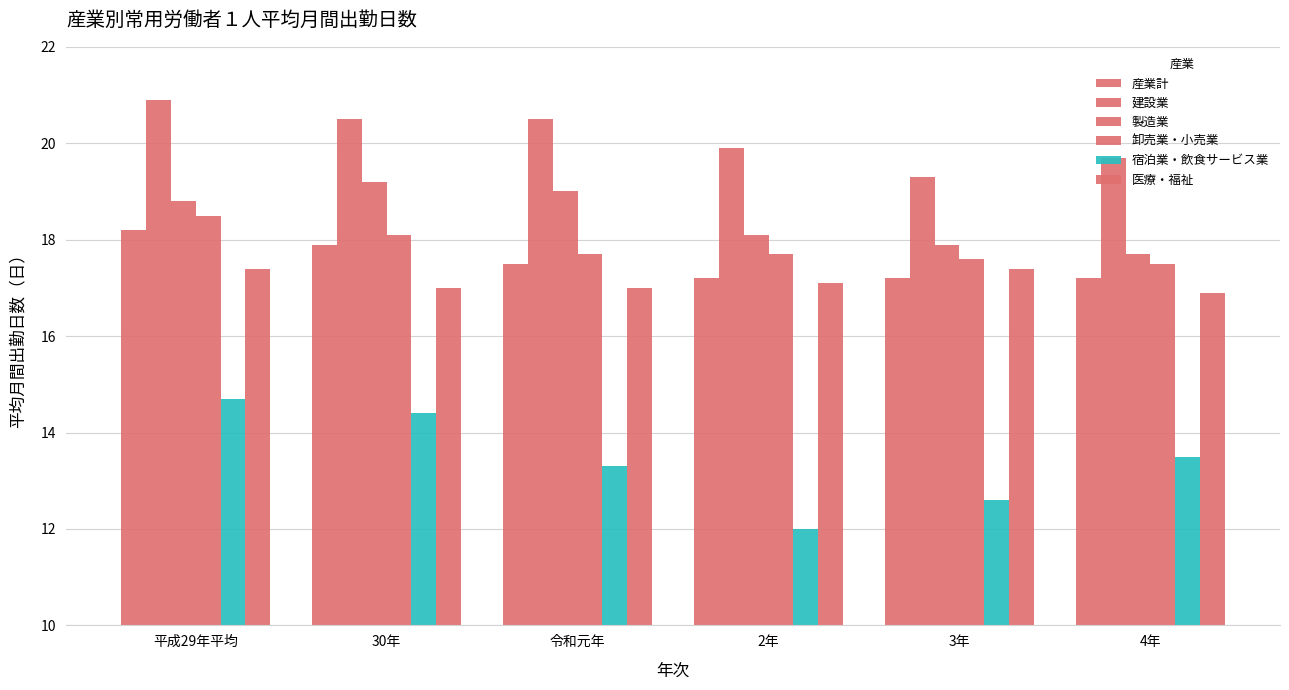

Between 2年 and 30年, which is larger?

30年